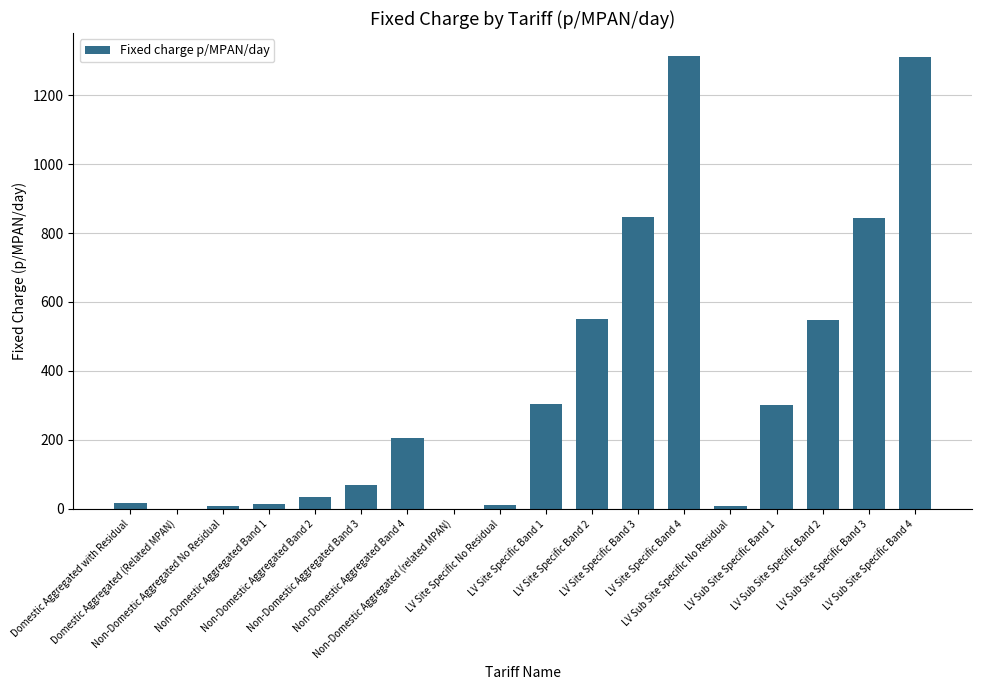

What is the maximum value shown in the chart?

1314.2